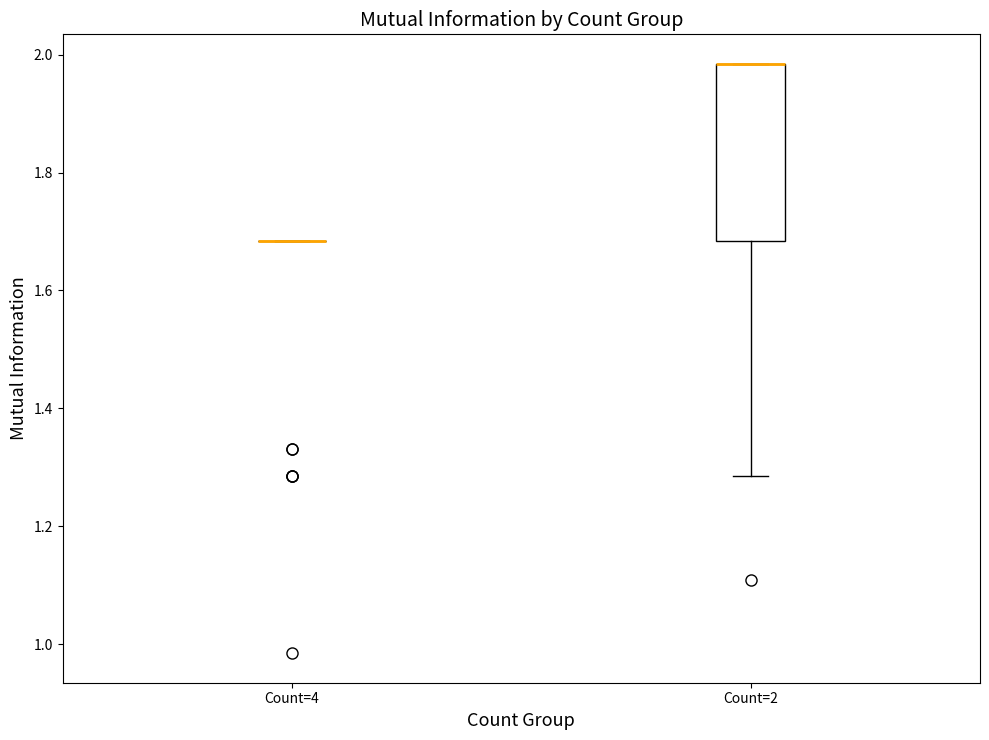

Which box is the tallest, from its lower edge to its upper edge?

Count=2